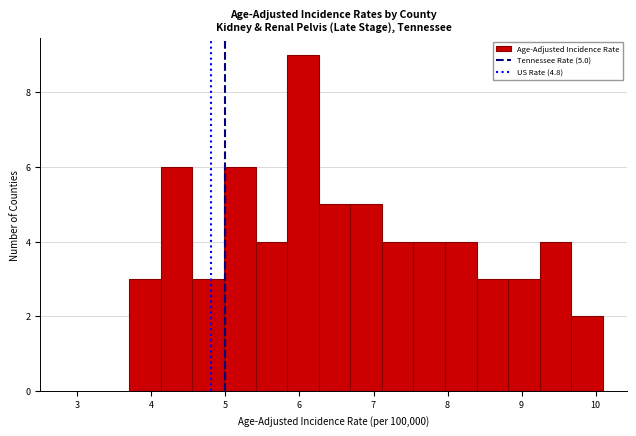

Over which range of the x-axis is the bar tallest?

5.8 to 6.3